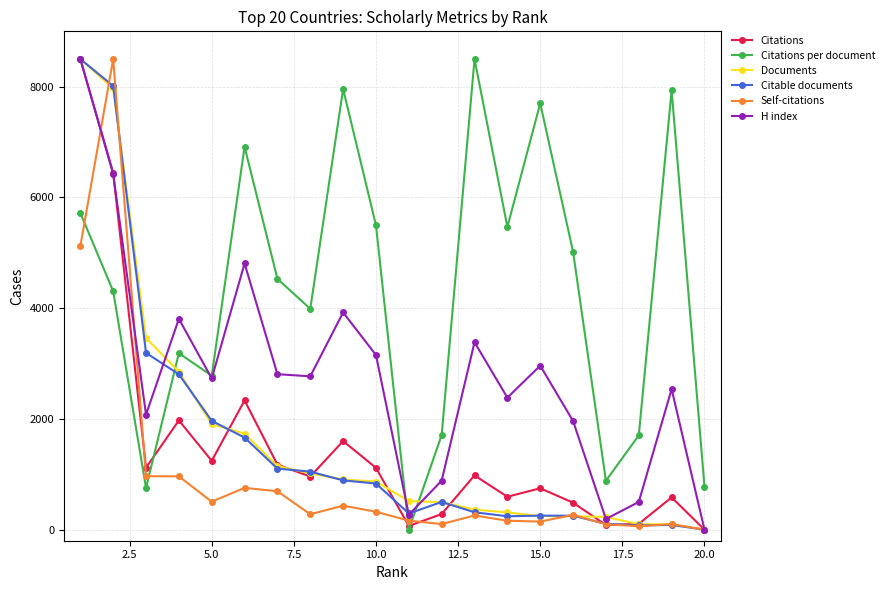

True or false: Citations has more than 1 interior local peaks.

True